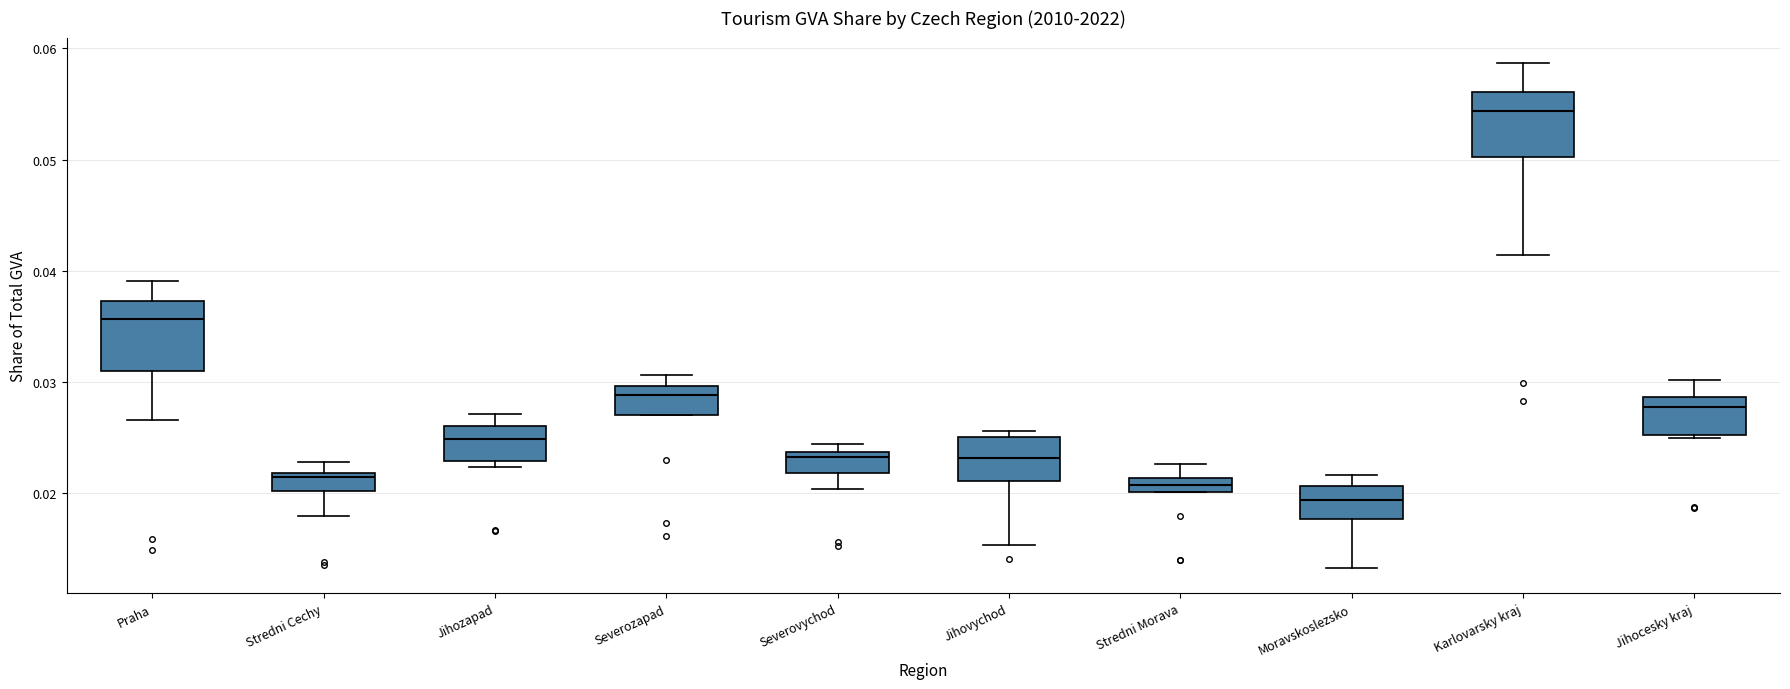

Which box has the lowest median line?

Moravskoslezsko